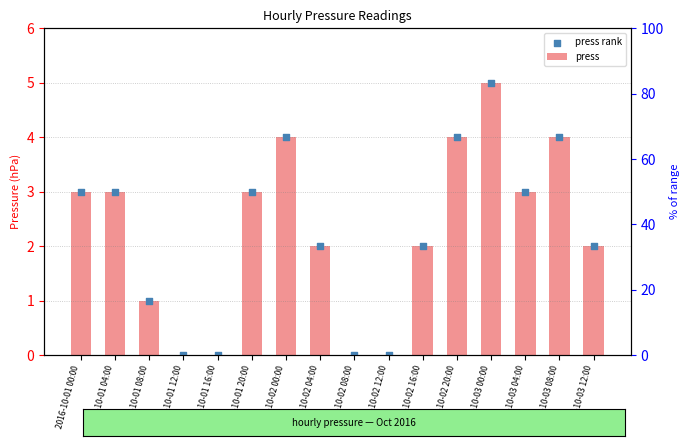

At which category is the sum across all series the highest?

2016-10-03 00:00